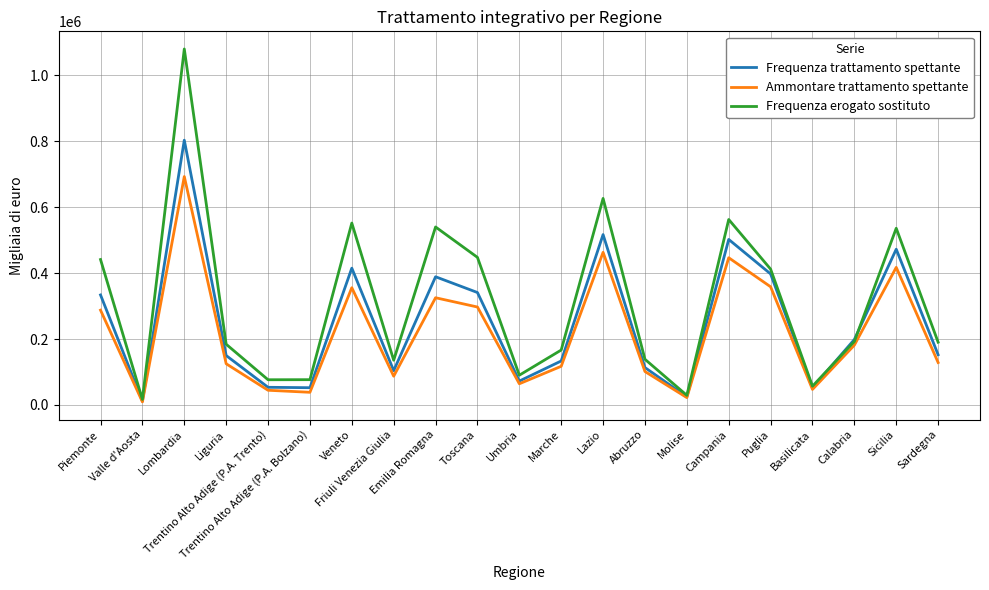

Which series has the largest total across all categories?

Frequenza erogato sostituto